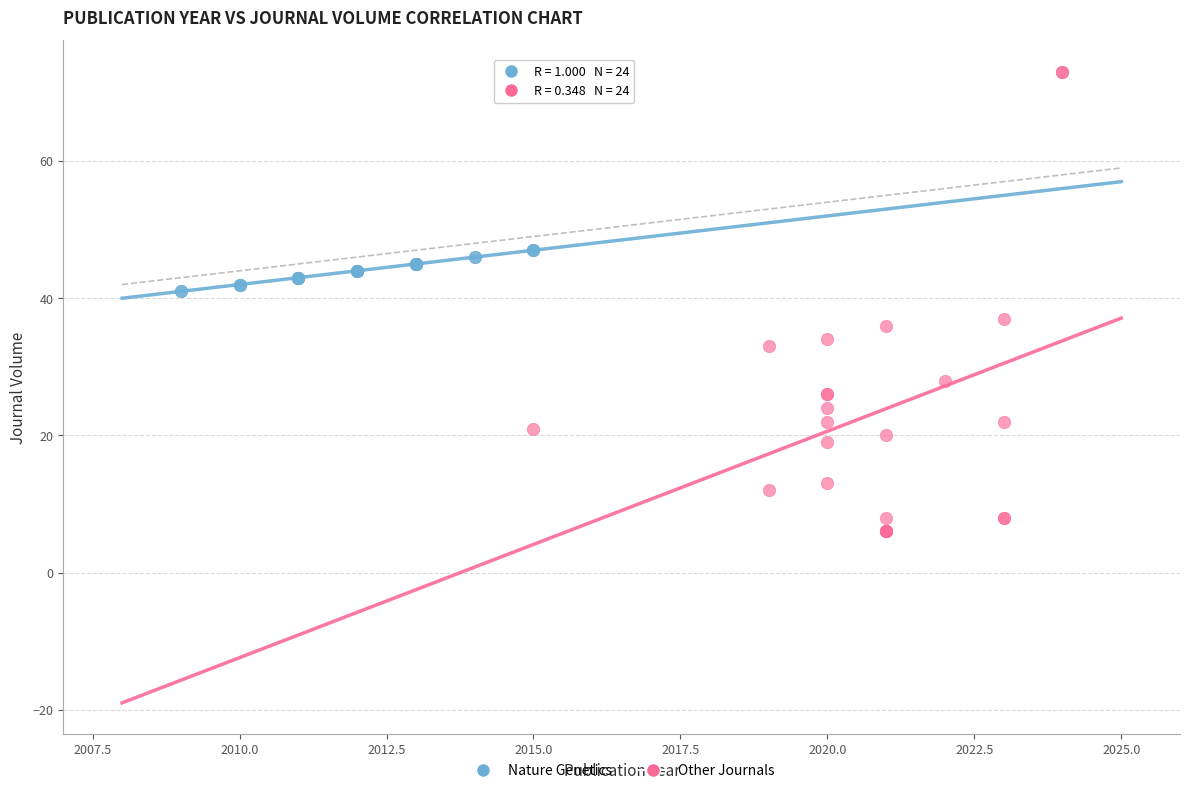

Which series contains the highest Y value?

Other Journals